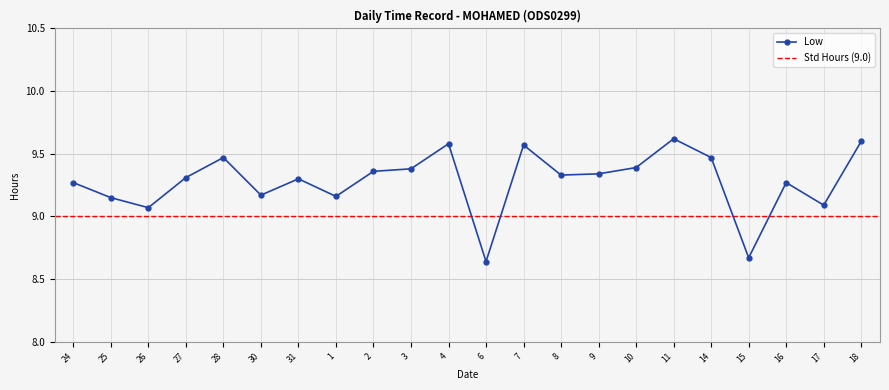

Which has a higher value, 24 or 4?

4